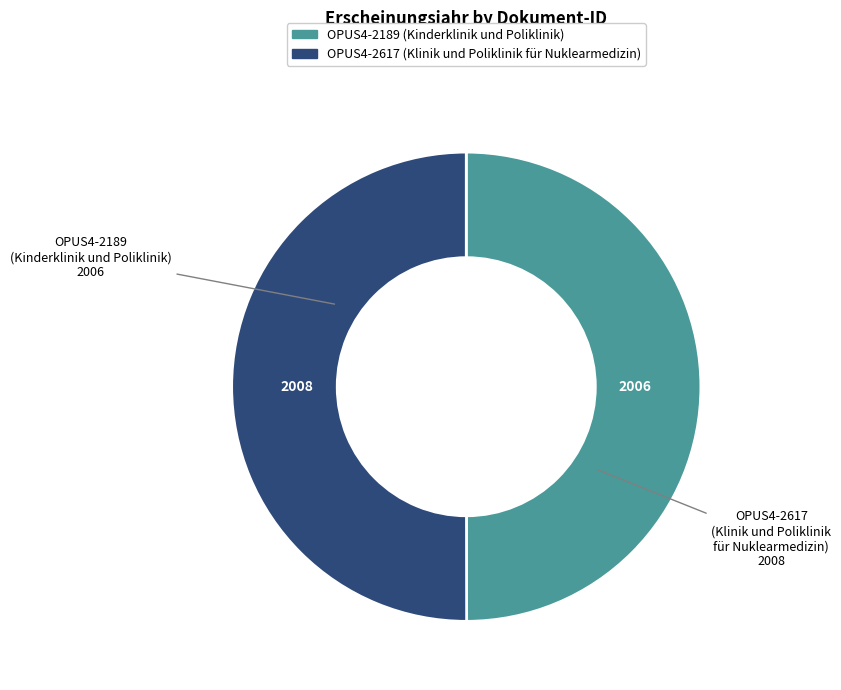

What is the ratio of the value at OPUS4-2189 (Kinderklinik und Poliklinik) to the value at OPUS4-2617 (Klinik und Poliklinik für Nuklearmedizin)?

1.0